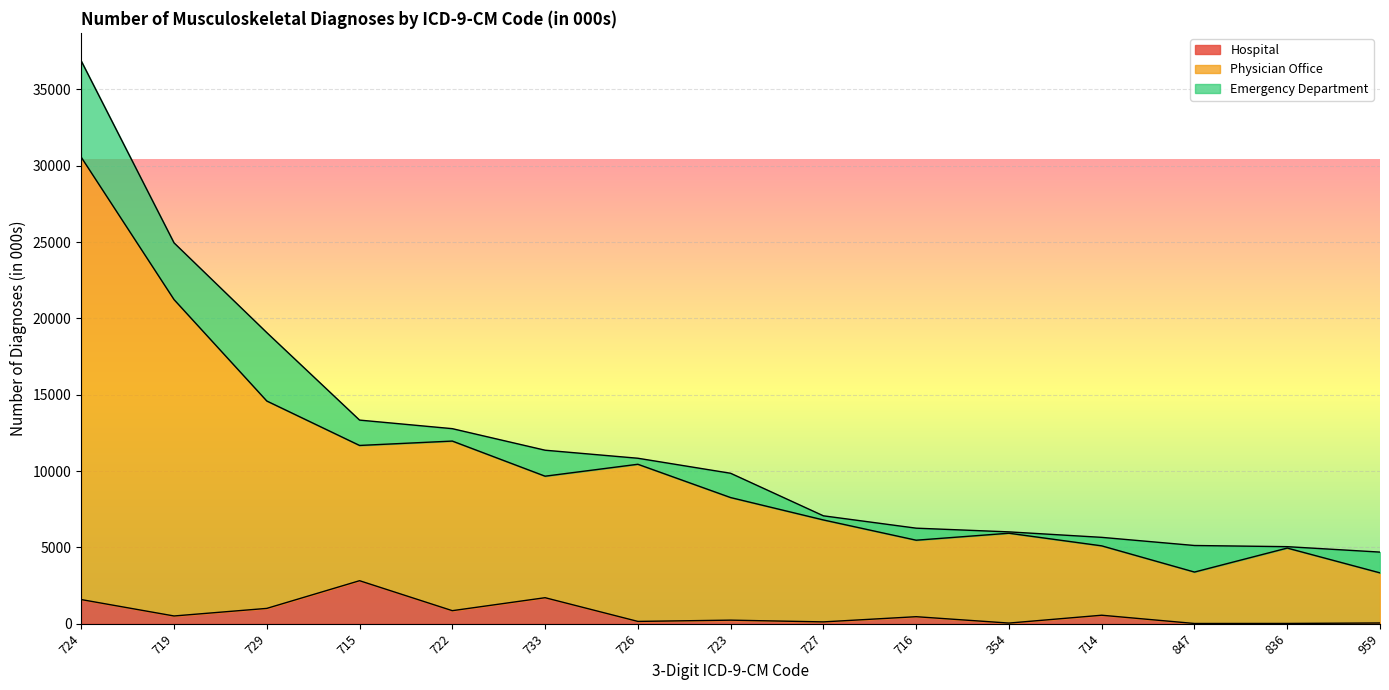

In Hospital, how many points are higher than both neighbors (excluding endpoints)?

5